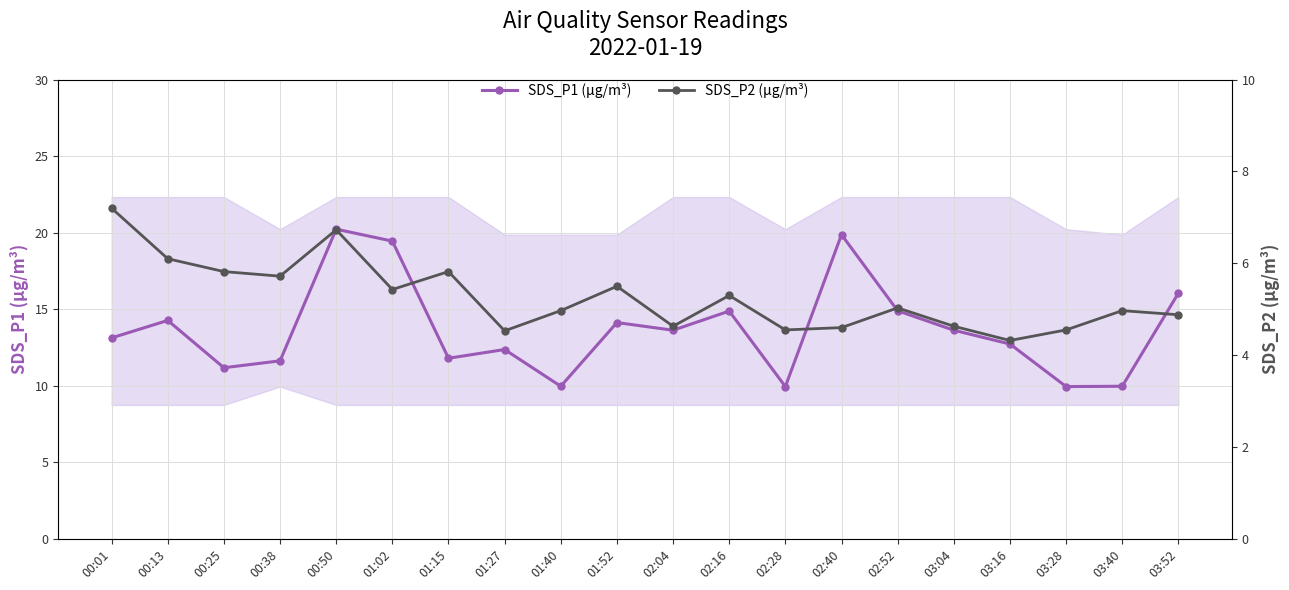

Reading left to right, transcribe all the data shown in this chart.

SDS_P1 (μg/m³): 00:01=13.1	00:13=14.3	00:25=11.2	00:38=11.6	00:50=20.2	01:02=19.4	01:15=11.8	01:27=12.4	01:40=10.0	01:52=14.1	02:04=13.6	02:16=14.9	02:28=9.9	02:40=19.9	02:52=14.9	03:04=13.6	03:16=12.7	03:28=9.9	03:40=10.0	03:52=16.1
SDS_P2 (μg/m³): 00:01=7.2	00:13=6.1	00:25=5.8	00:38=5.7	00:50=6.7	01:02=5.4	01:15=5.8	01:27=4.5	01:40=5.0	01:52=5.5	02:04=4.6	02:16=5.3	02:28=4.5	02:40=4.6	02:52=5.0	03:04=4.6	03:16=4.3	03:28=4.5	03:40=5.0	03:52=4.9